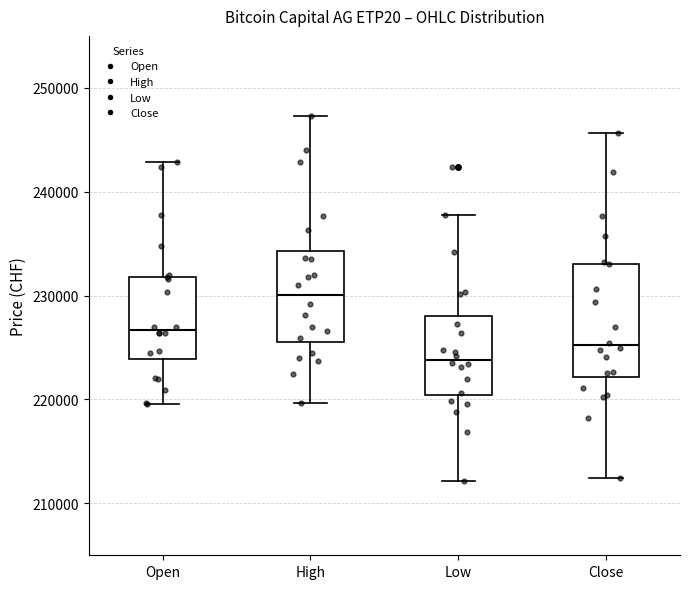

Reading left to right, transcribe this box plot: for each box, give where its median line is, the range the box spans, and where its two whiskers end, as read against the y-axis. The values are not printed on the chart, so give them approximately, as read against the axis.

Open: median 227000, box 224000 to 232000, whiskers 220000 to 243000
High: median 230000, box 226000 to 234000, whiskers 220000 to 247000
Low: median 224000, box 220000 to 228000, whiskers 212000 to 238000
Close: median 225000, box 222000 to 233000, whiskers 212000 to 246000